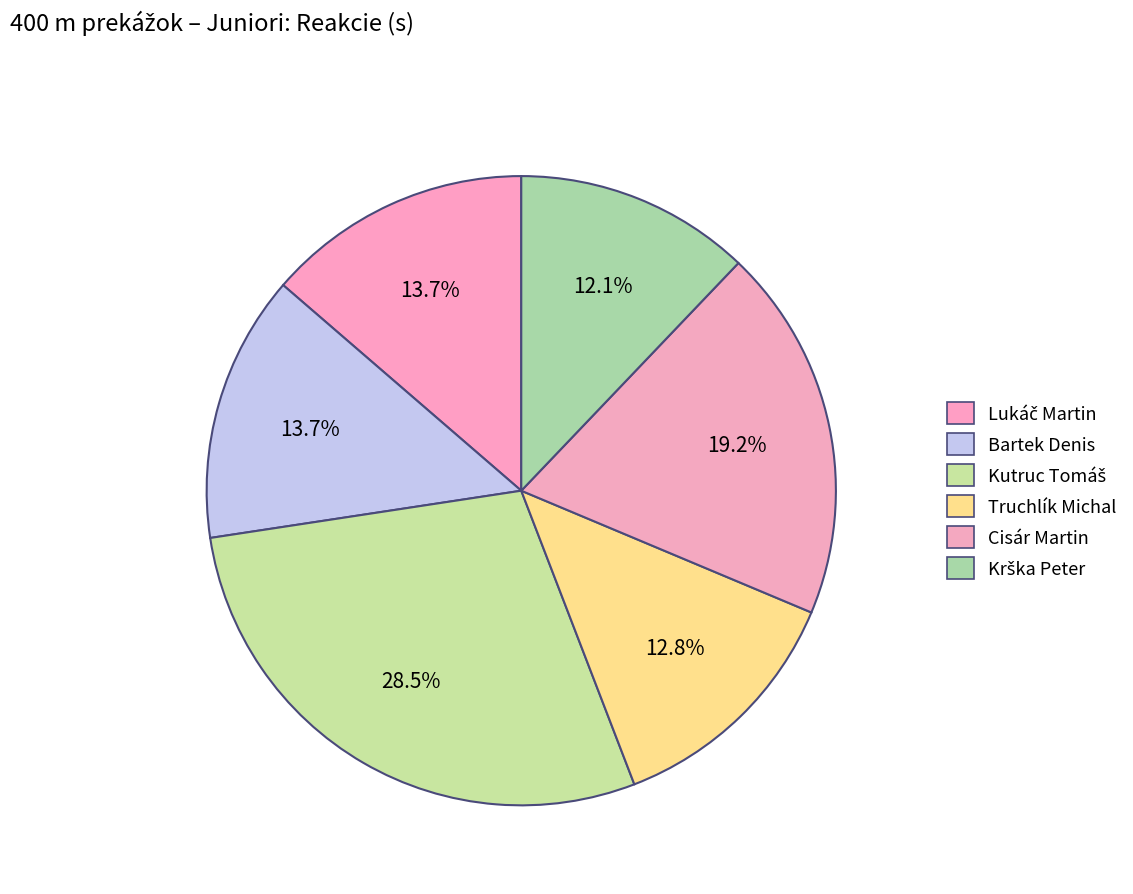

Which category has the smallest portion of the pie?

Krška Peter